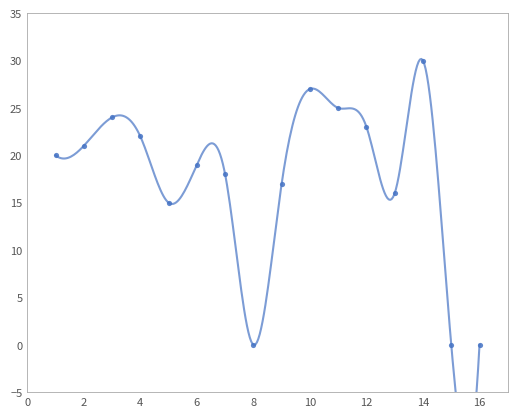

What is the range of X values (max minus min)?

15